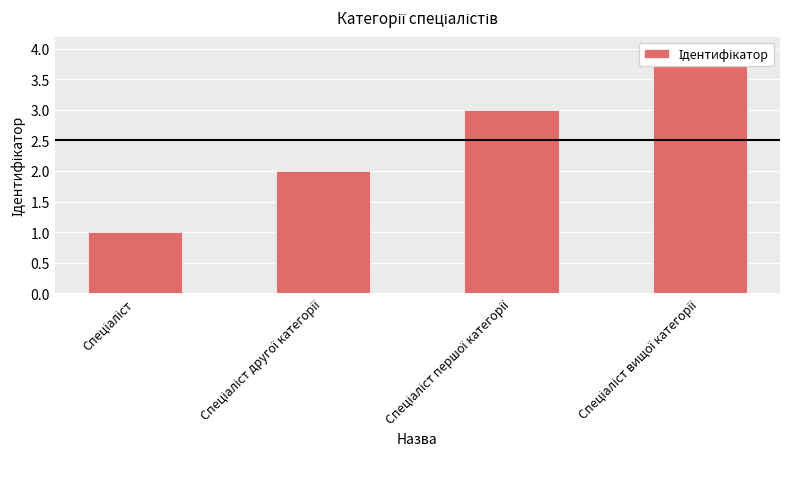

What is the difference between the values at Спеціаліст другої категорії and Спеціаліст?

1